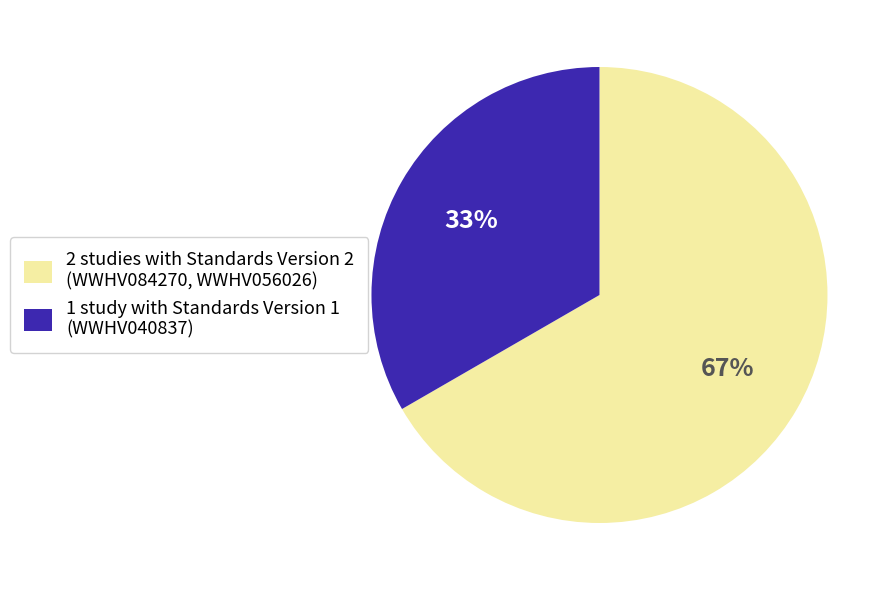

Does any single category account for the majority?

Yes